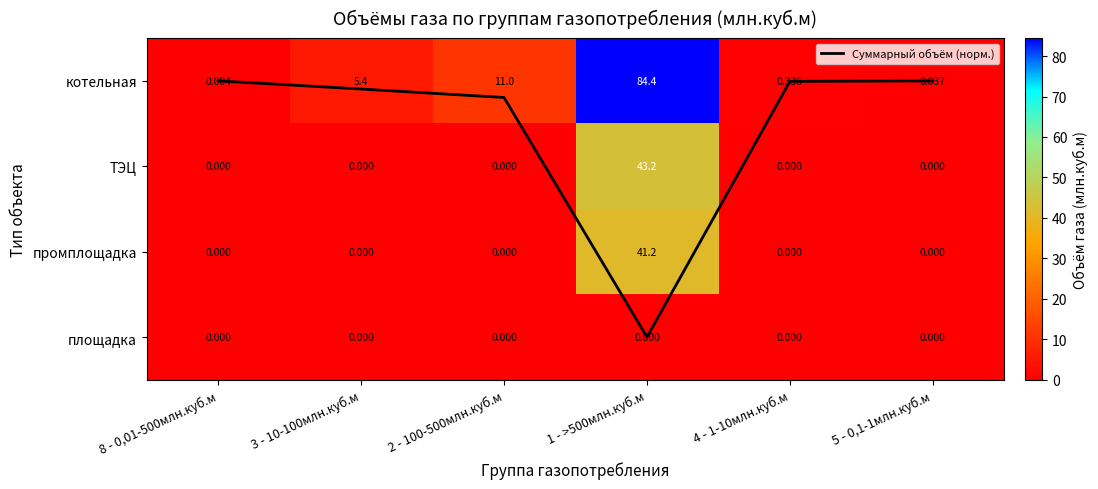

At how many categories does at least one series exceed 78?

1